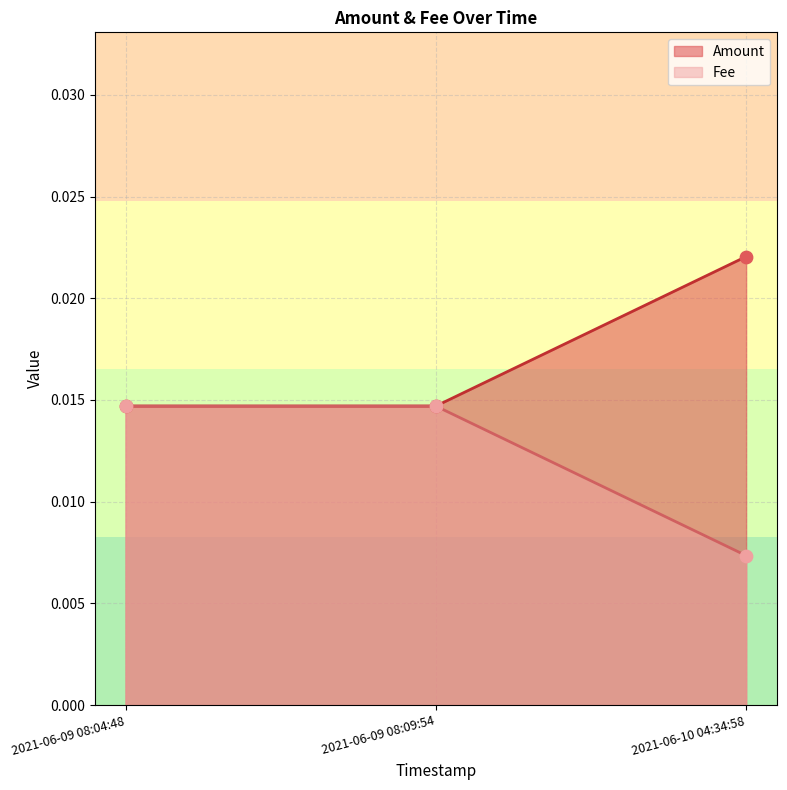

Which series reaches the minimum Y coordinate?

Fee